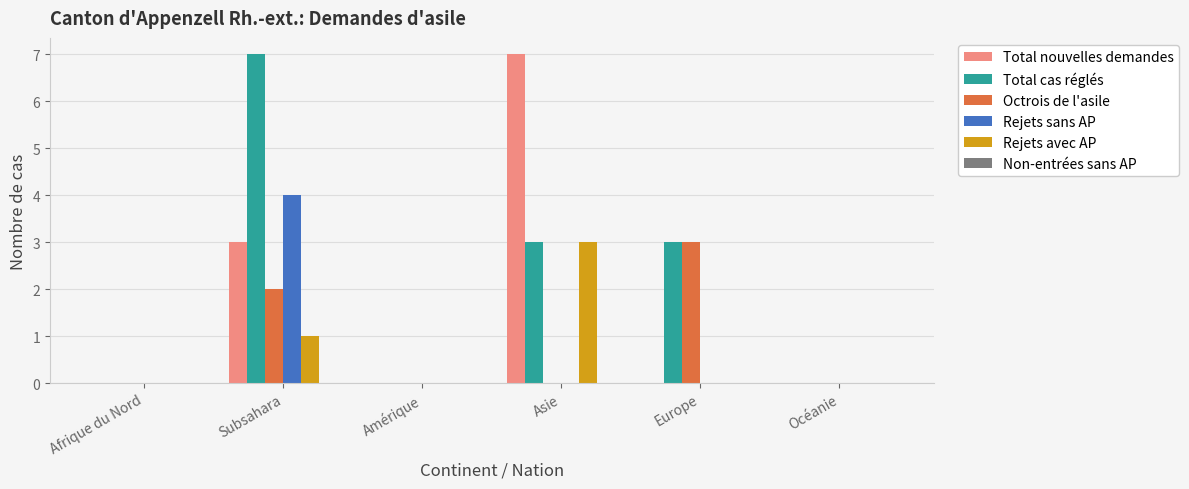

Are the bars grouped side by side (vs. stacked)?

Yes